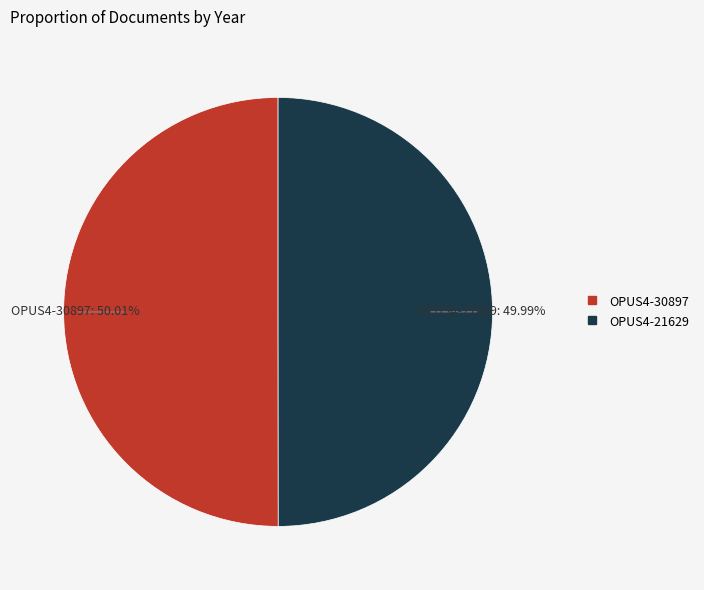

Does any single category account for the majority?

Yes